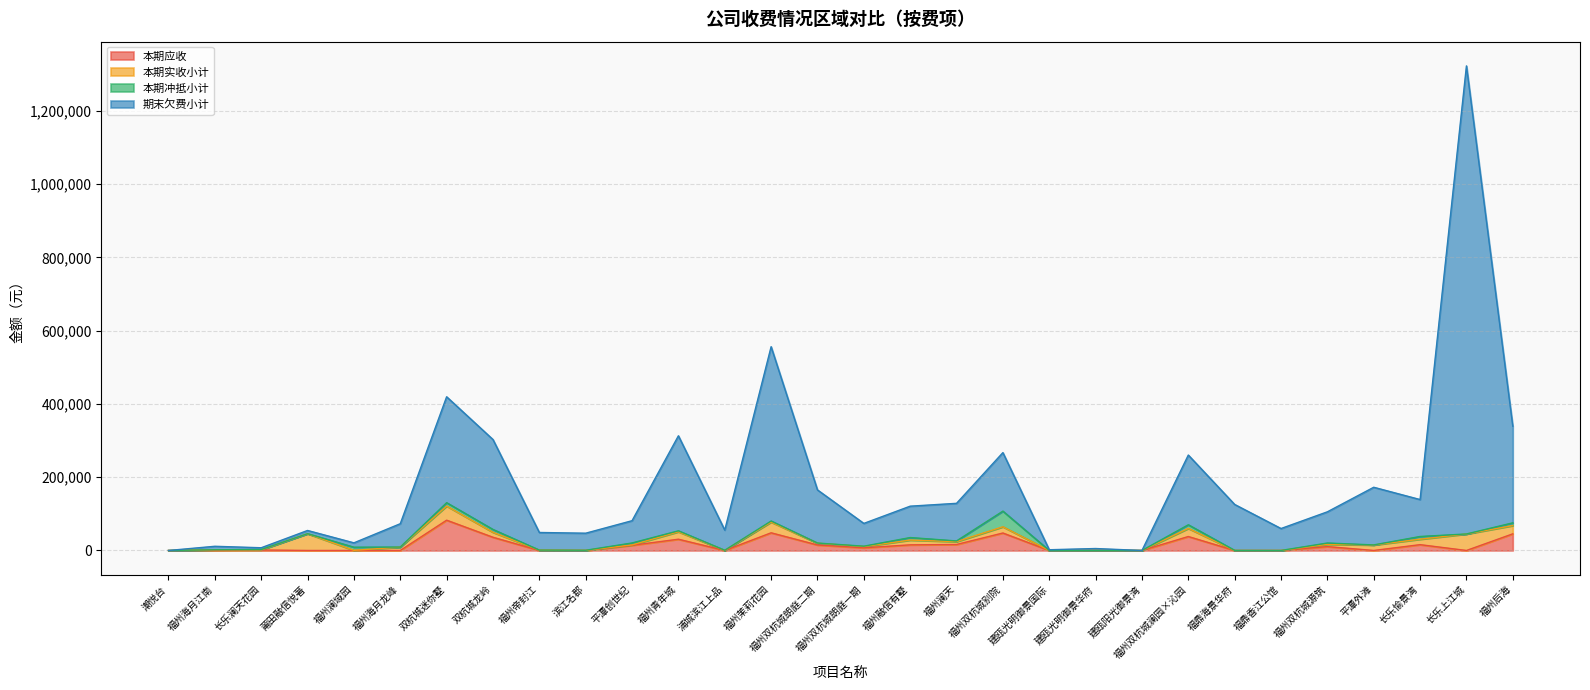

True or false: 期末欠费小计 and 本期应收 intersect in this chart.

False